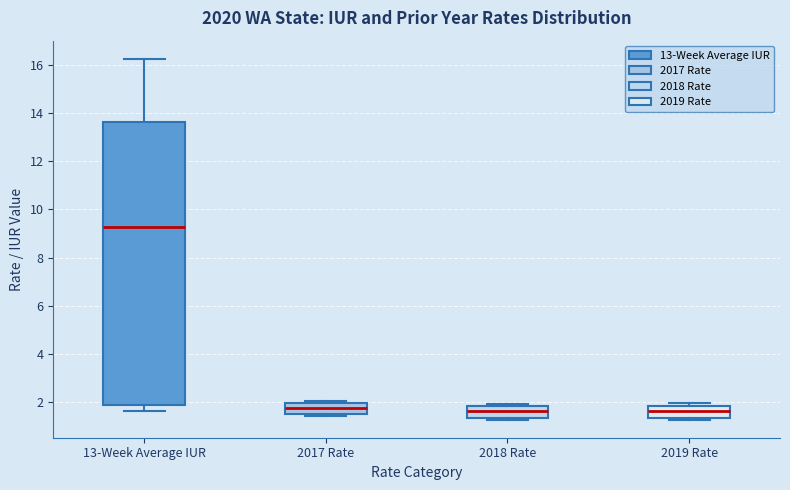

Which box's median line is the highest?

13-Week Average IUR